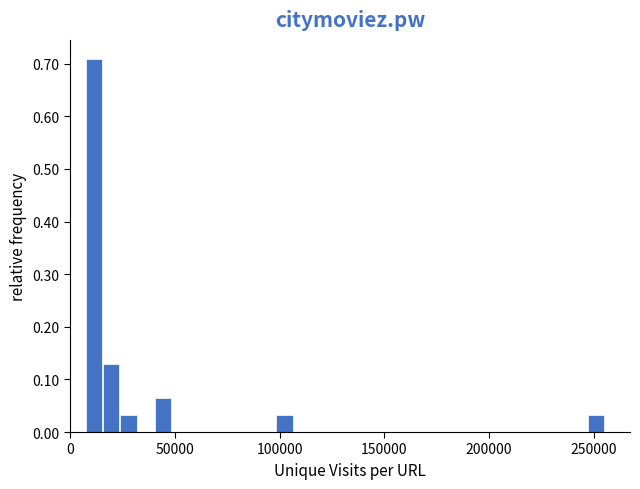

Read against the x-axis, roughly where is the centre of the tallest bar?

10000